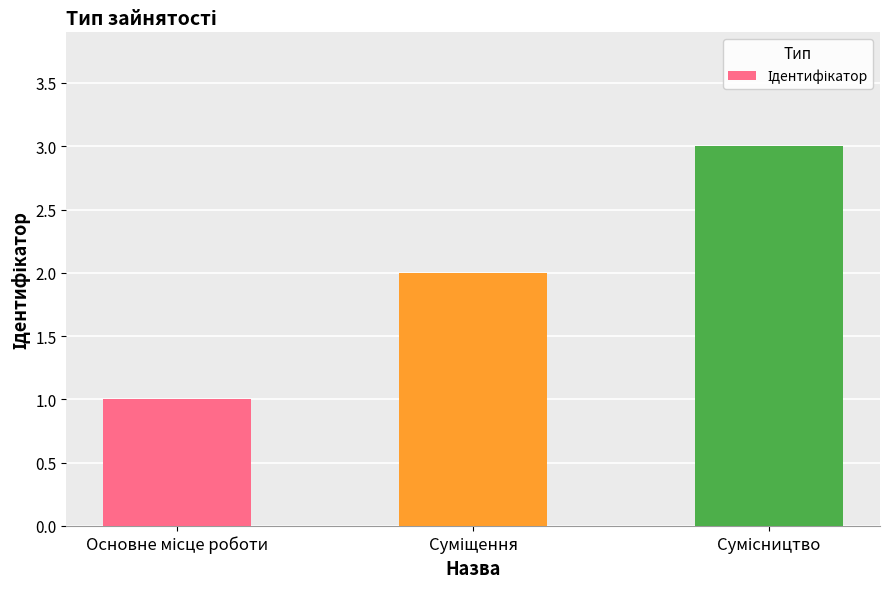

How many bars are there in total?

3